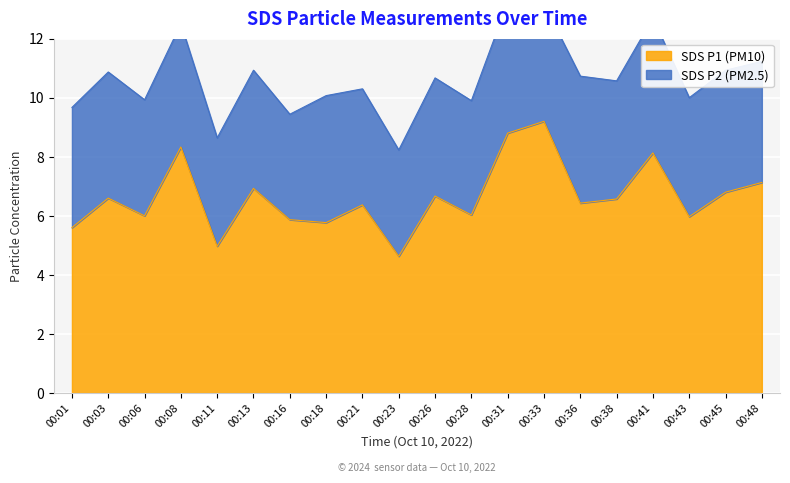

True or false: there are more than 2 points higher than both neighbors.

True